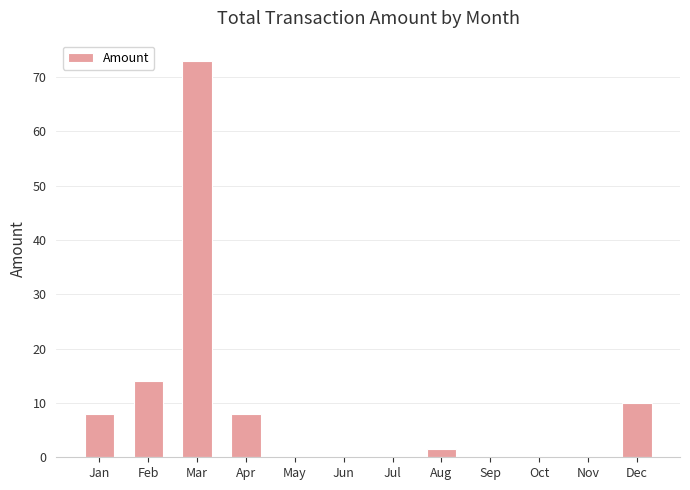

Count the number of categories in the chart.

12